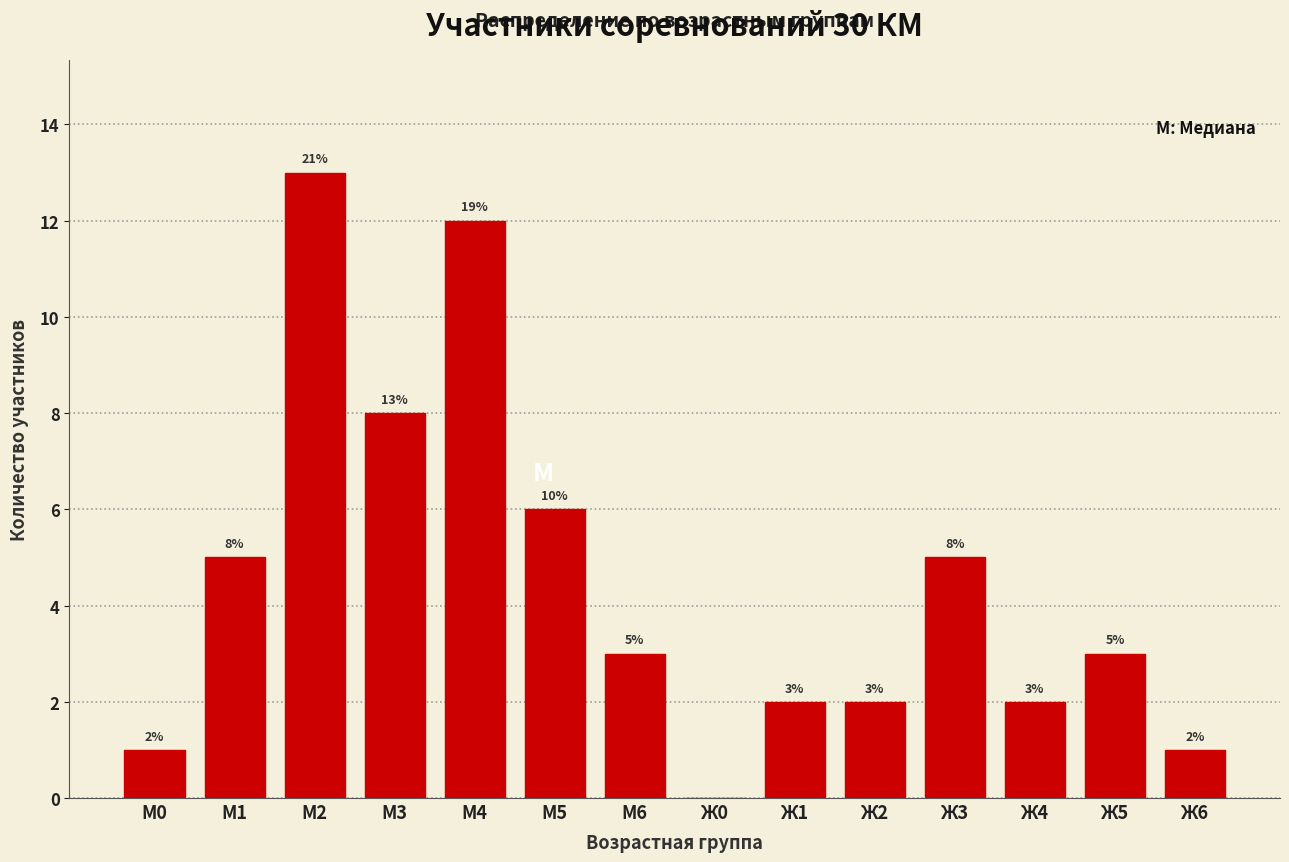

Reading right to left, what are all the values shown in this chart?

Ж6=1	Ж5=3	Ж4=2	Ж3=5	Ж2=2	Ж1=2	Ж0=0	М6=3	М5=6	М4=12	М3=8	М2=13	М1=5	М0=1